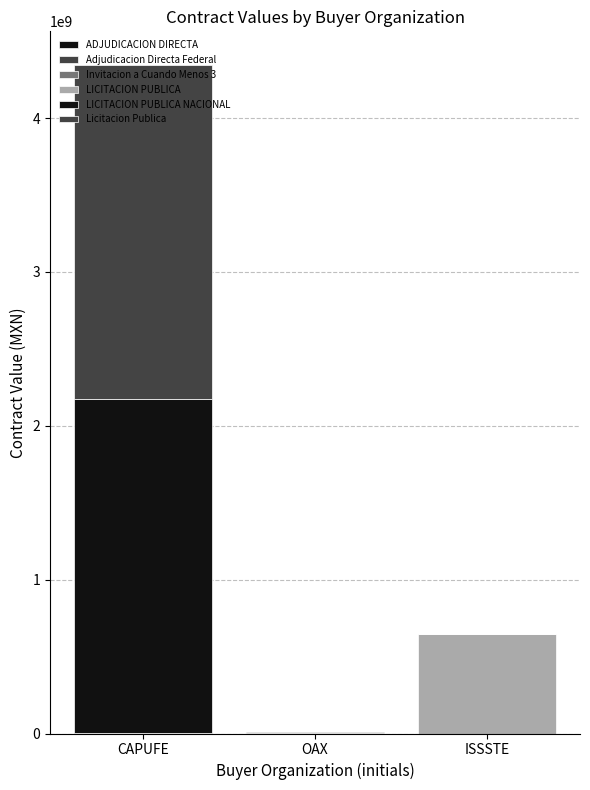

Are the bars grouped side by side (vs. stacked)?

No